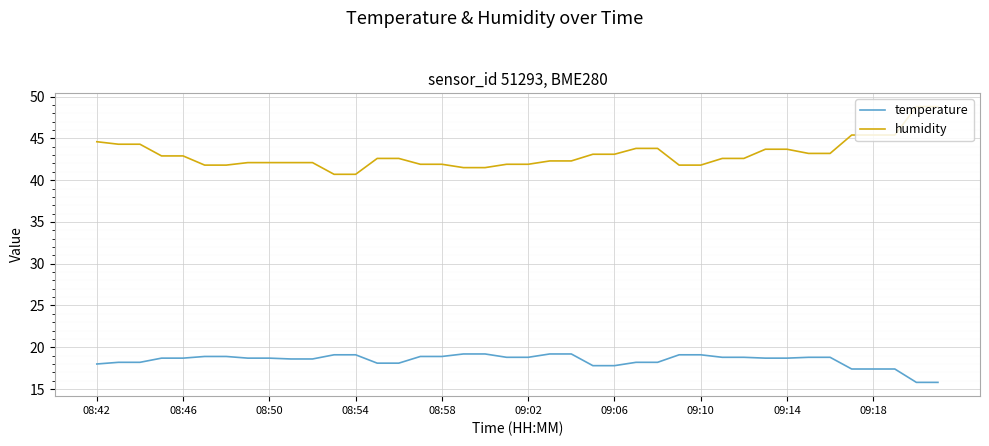

How many lines are shown in the chart?

2